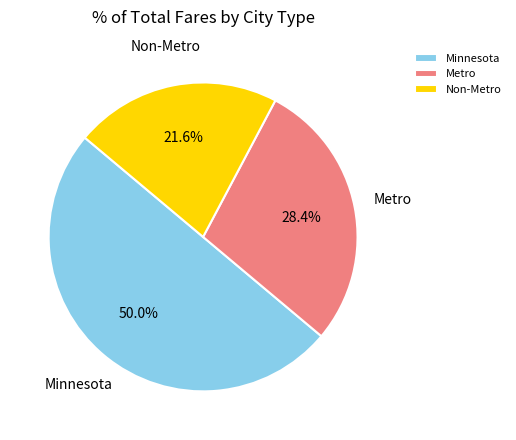

What is the smallest slice in the pie chart?

Non-Metro